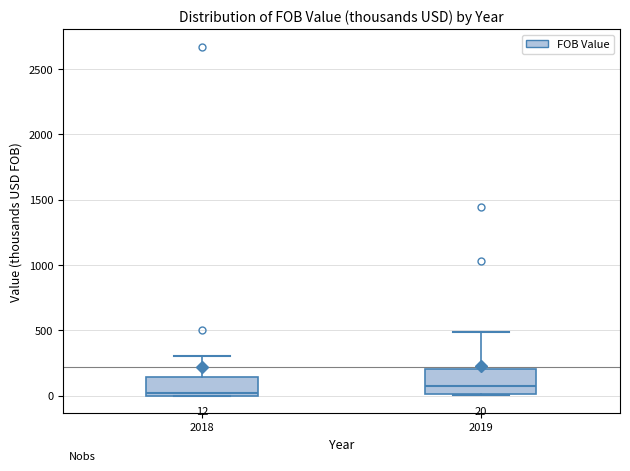

Comparing the boxes themselves (not the whiskers), which one is the tallest?

2019